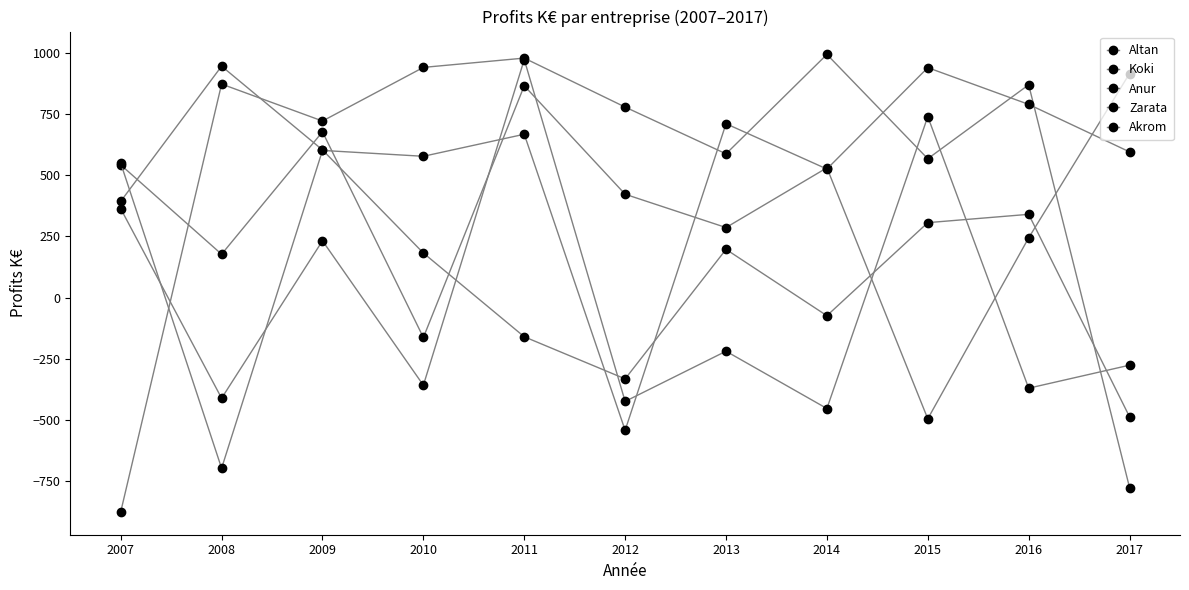

What is the difference between the second highest and second lowest values in the Zarata series?

1754